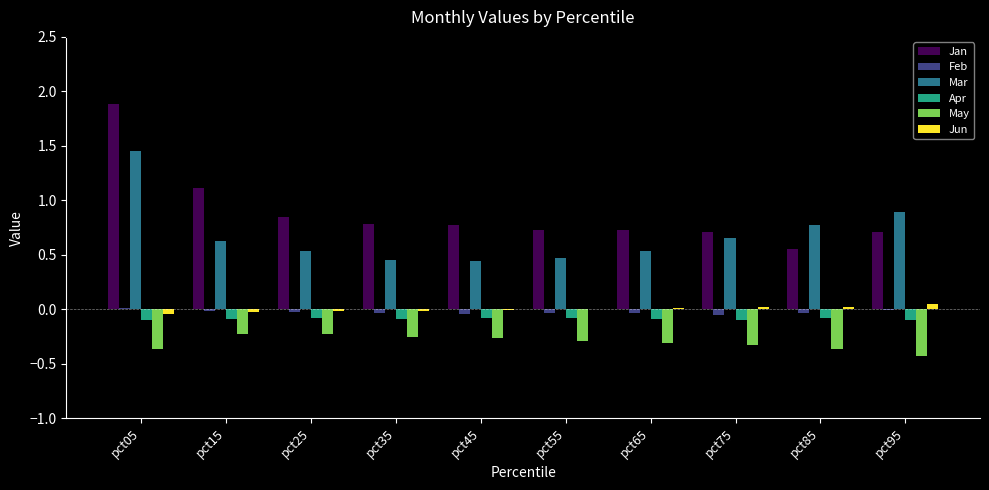

Are the bars grouped side by side (vs. stacked)?

Yes